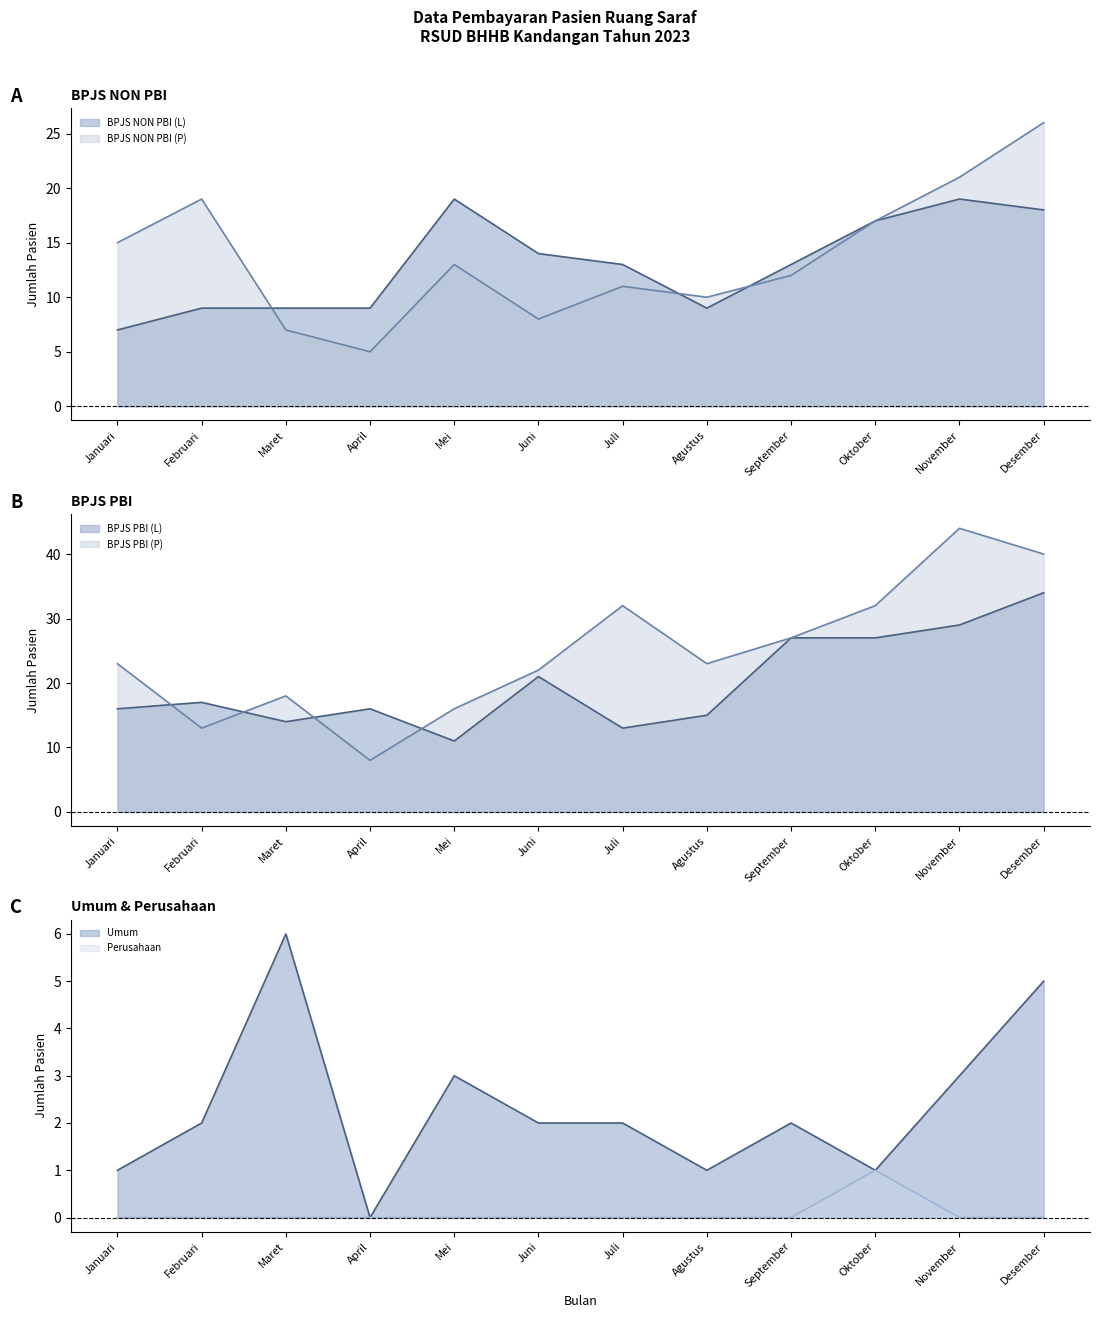

True or false: BPJS PBI (P) and BPJS NON PBI (P) intersect in this chart.

True